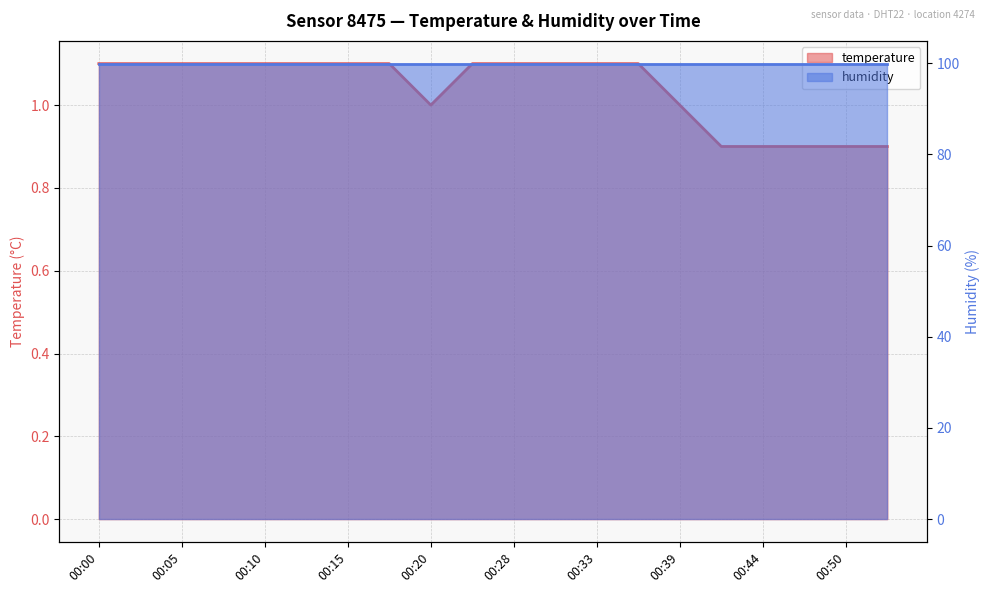

Does the chart display data point markers on the line(s)?

No